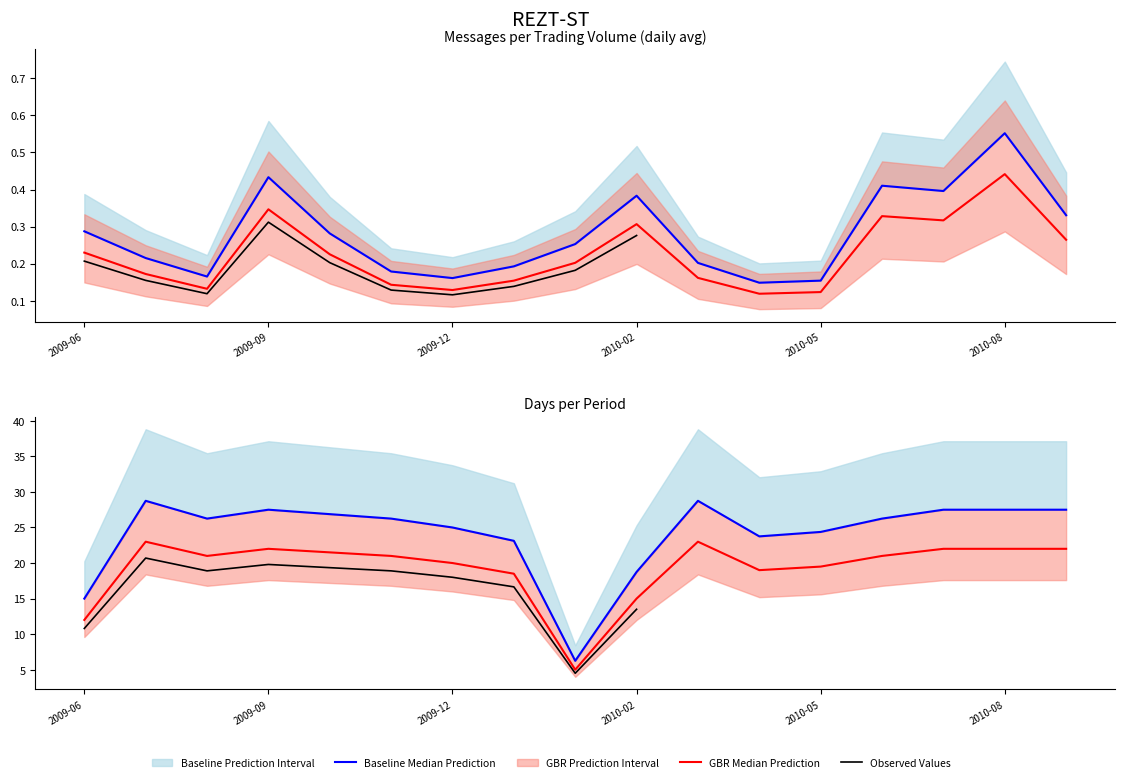

Count the Period number of messages per trading volume values in the range 0 to 1.

17